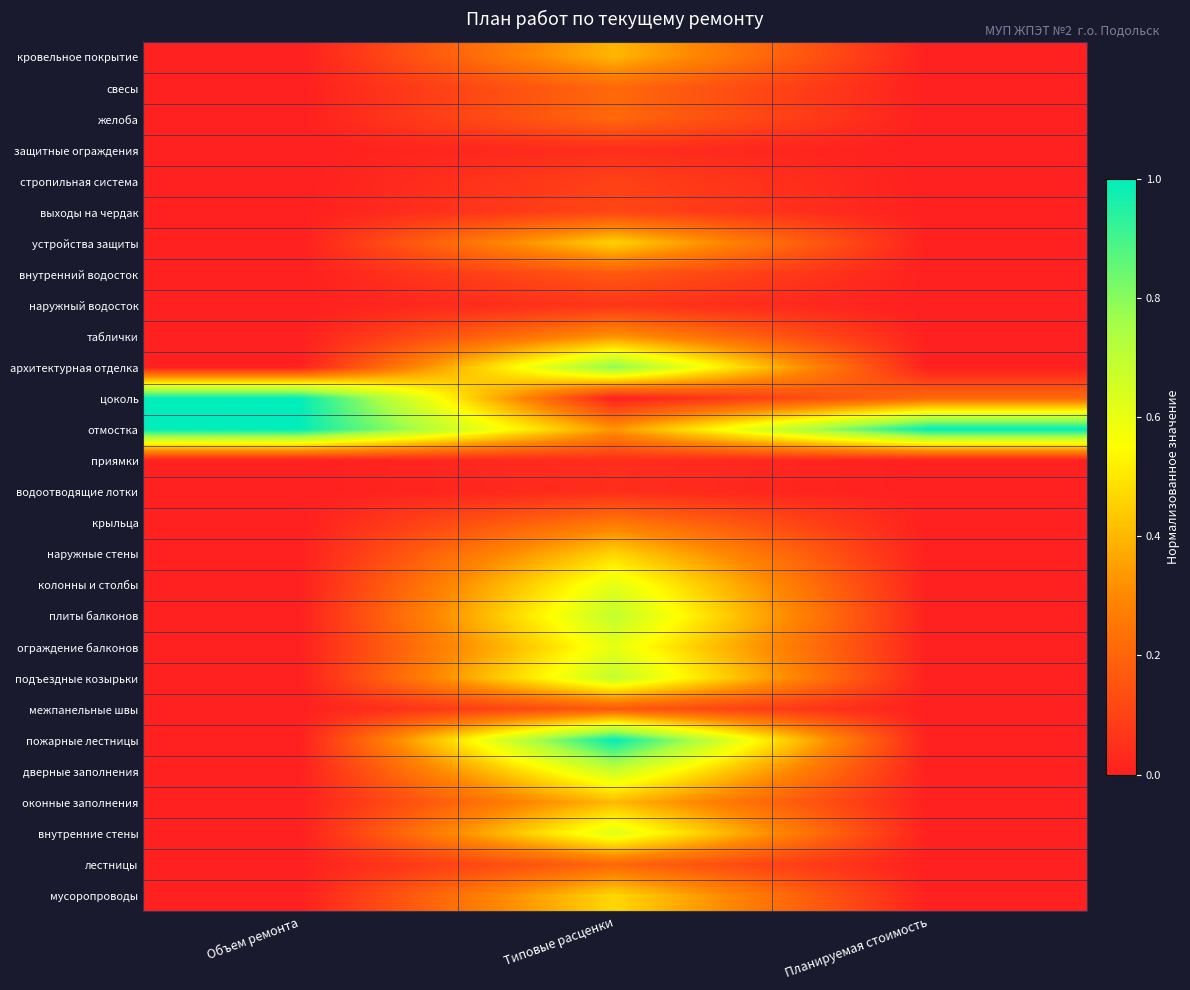

At which category does the chart reach its peak across all series?

Объем ремонта